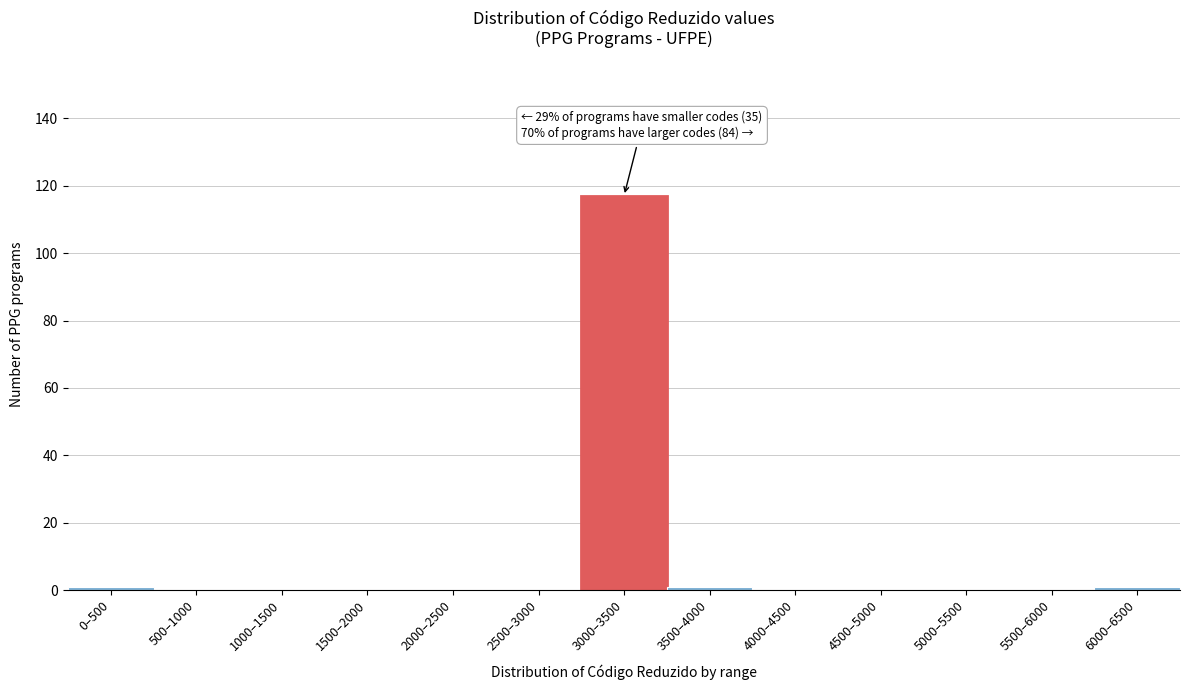

Reading right to left, extract all data points from this chart.

6000–6500=1	5500–6000=0	5000–5500=0	4500–5000=0	4000–4500=0	3500–4000=1	3000–3500=117	2500–3000=0	2000–2500=0	1500–2000=0	1000–1500=0	500–1000=0	0–500=1